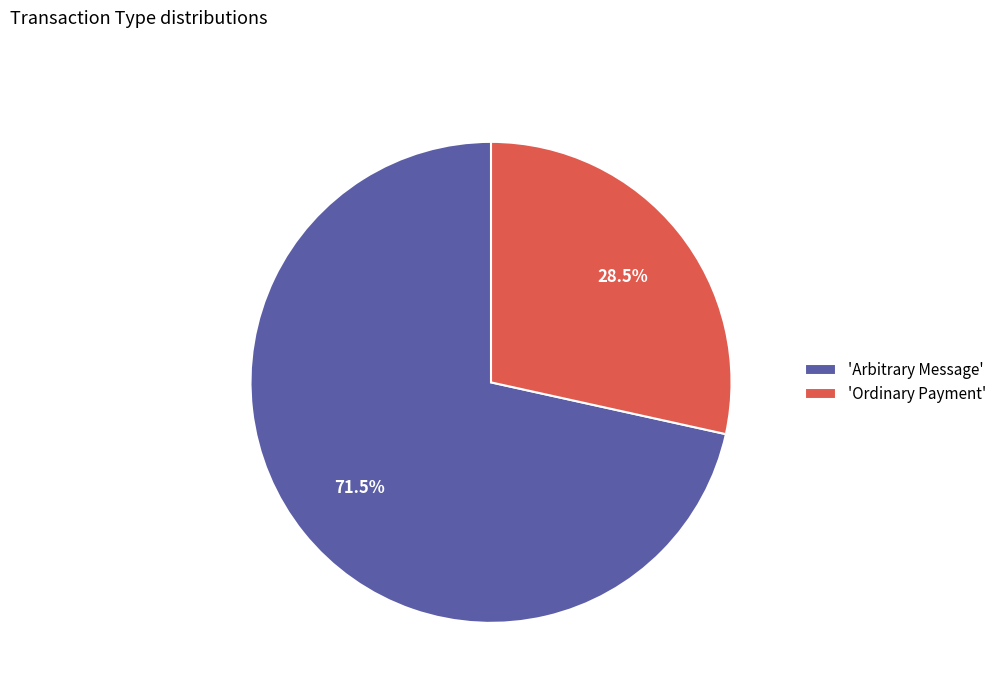

How much of the chart is everything except 'Arbitrary Message'?

28.5%